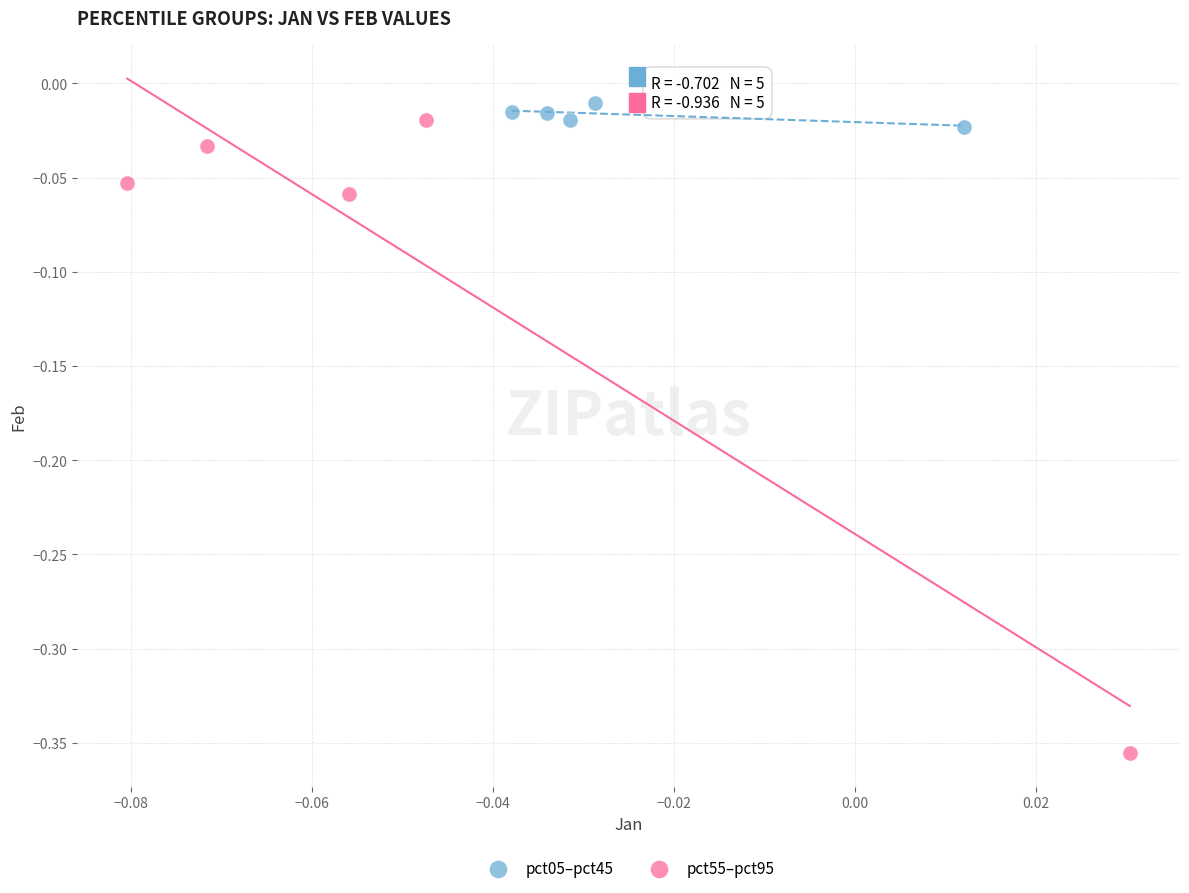

Which series reaches the minimum Y coordinate?

pct55–pct95